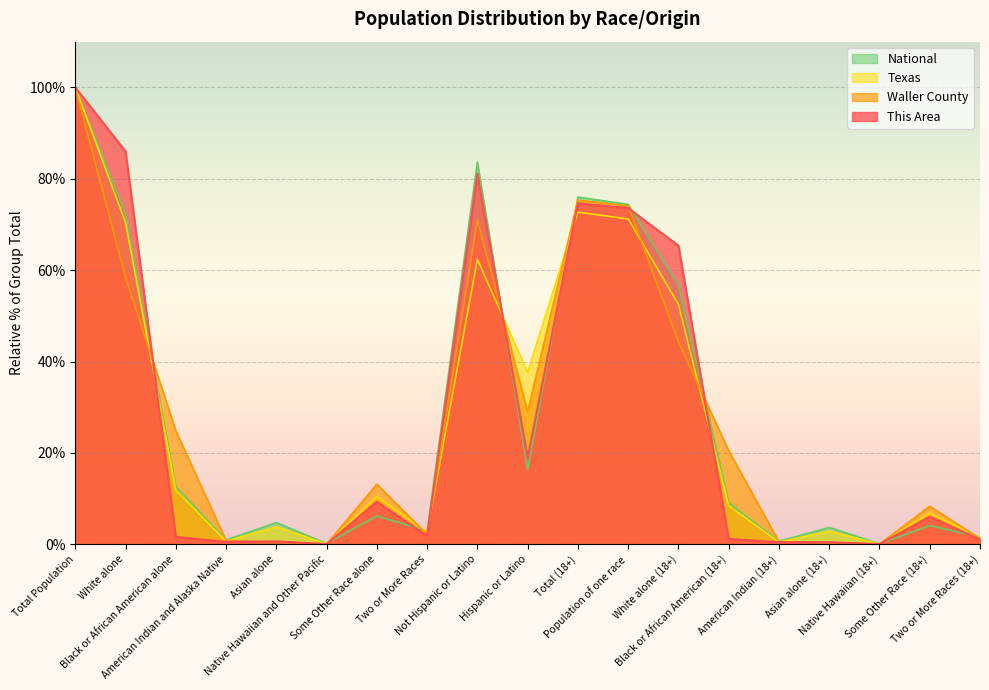

Does the chart display data point markers on the line(s)?

No